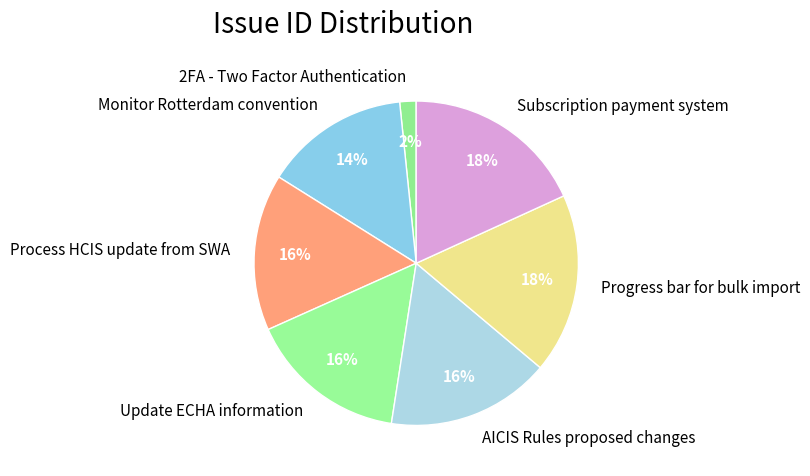

To the nearest percent, what percentage of the pie is Update ECHA information?

16%